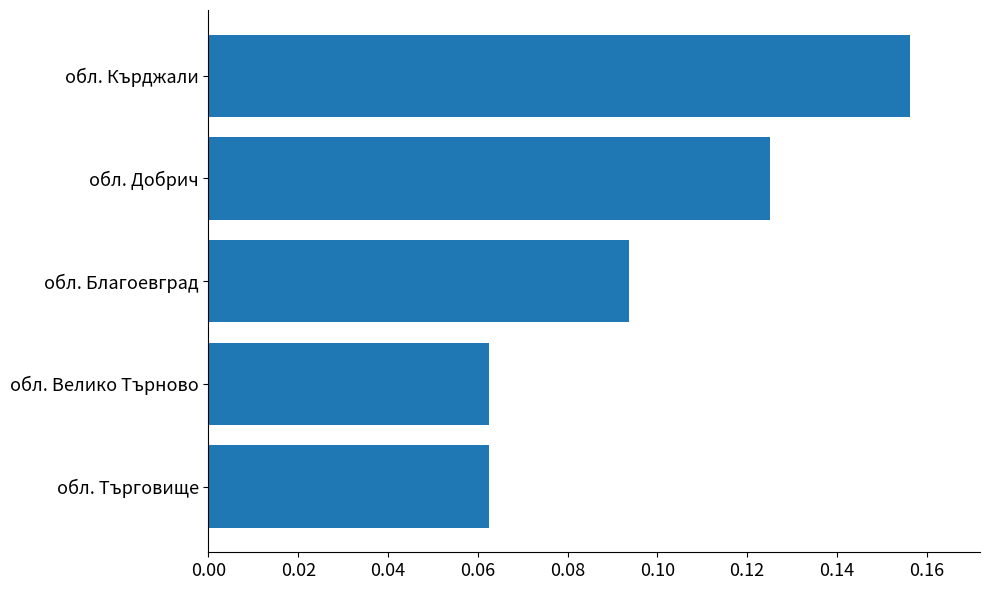

How many bars are there in total?

5